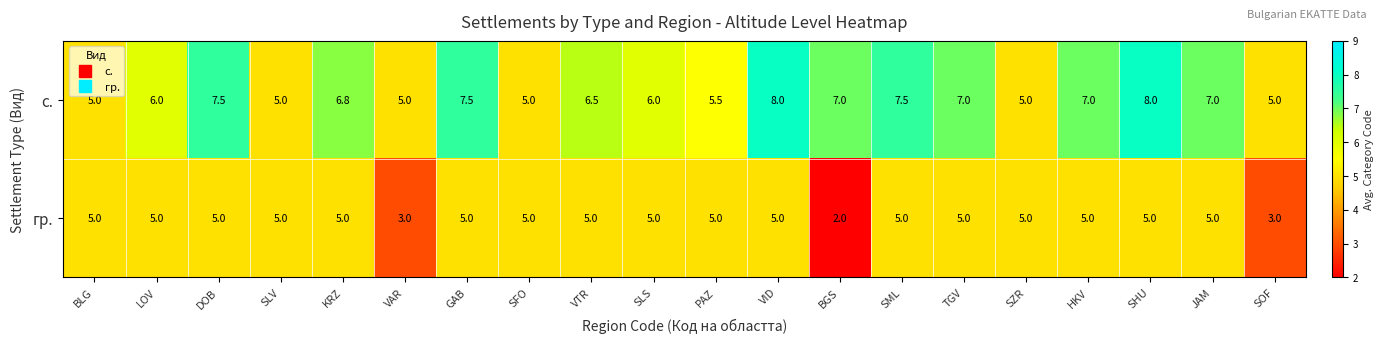

What is the sum of all с. values?

127.3